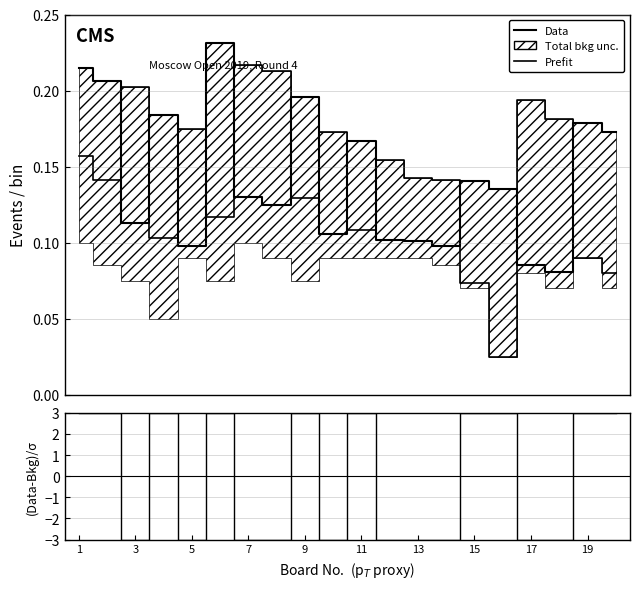

True or false: Prefit and (Data-Bkg)/σ intersect in this chart.

True